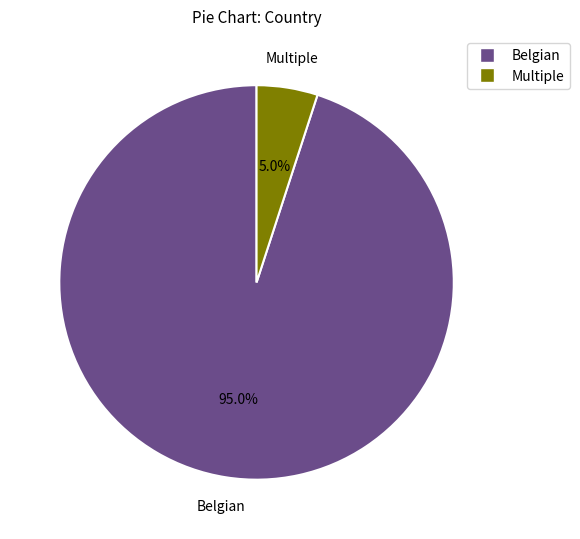

How many segments does this pie chart have?

2